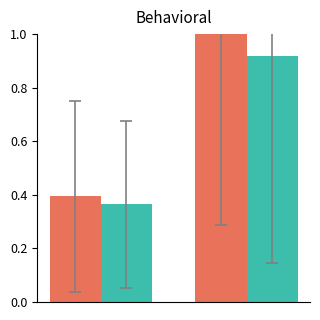

What is the maximum value shown in the chart?

1.0